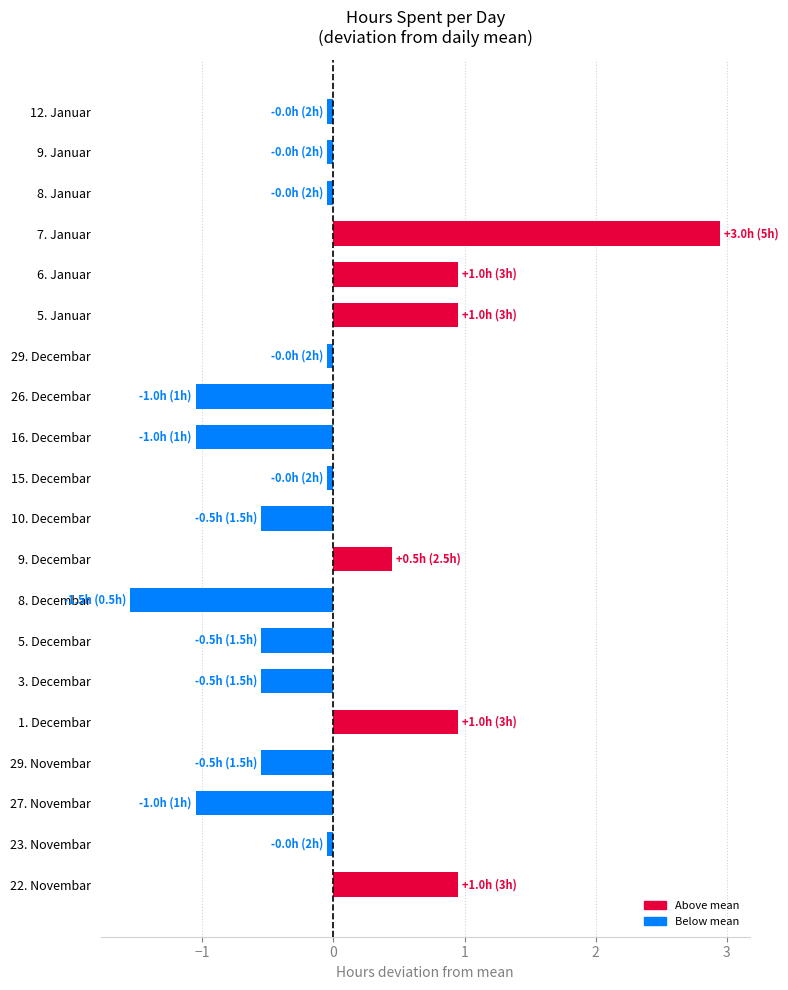

Between 1. Decembar and 8. Decembar, which is larger?

1. Decembar